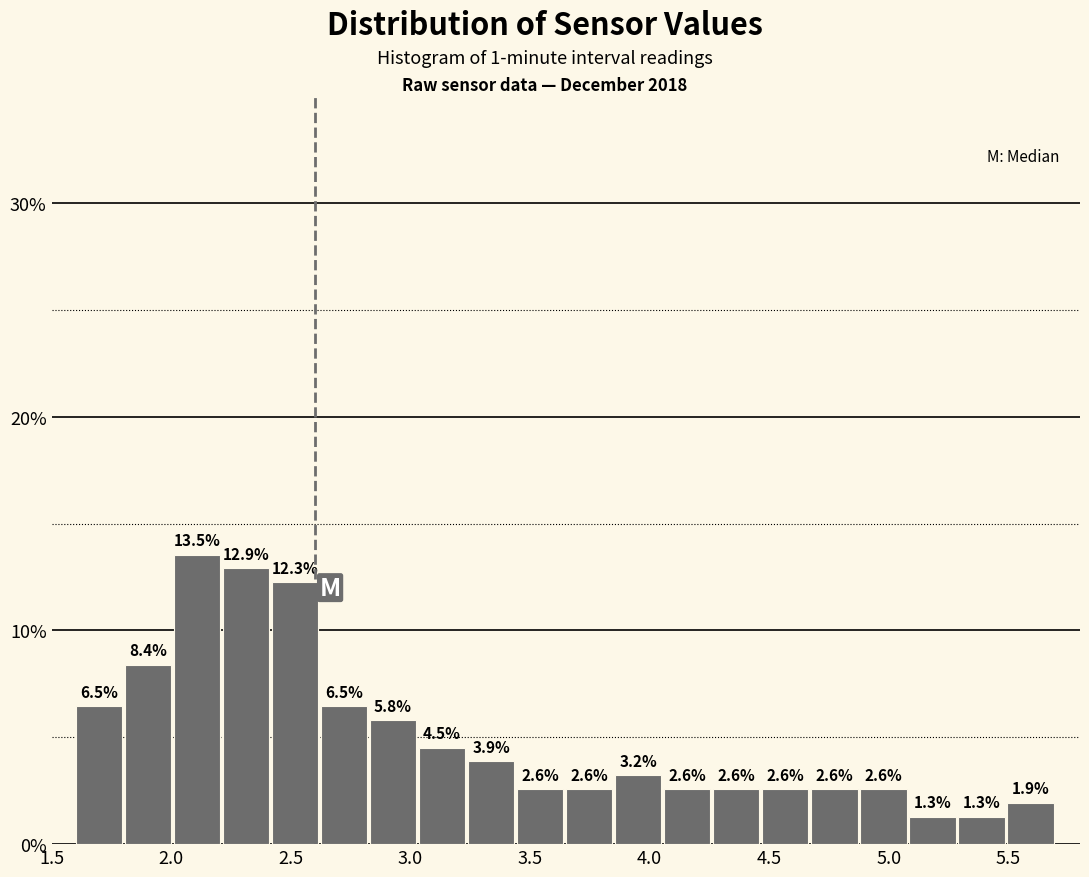

Reading left to right, list every bar in this chart as the range it spans on the x-axis followed by its height. The bar edges are not printed on the chart, so give them approximately, as read against the axis.

1.600 to 1.805: 6.5
1.805 to 2.010: 8.4
2.010 to 2.215: 13.5
2.215 to 2.420: 12.9
2.420 to 2.625: 12.3
2.625 to 2.830: 6.5
2.830 to 3.035: 5.8
3.035 to 3.240: 4.5
3.240 to 3.445: 3.9
3.445 to 3.650: 2.6
3.650 to 3.855: 2.6
3.855 to 4.060: 3.2
4.060 to 4.265: 2.6
4.265 to 4.470: 2.6
4.470 to 4.675: 2.6
4.675 to 4.880: 2.6
4.880 to 5.085: 2.6
5.085 to 5.290: 1.3
5.290 to 5.495: 1.3
5.495 to 5.700: 1.9